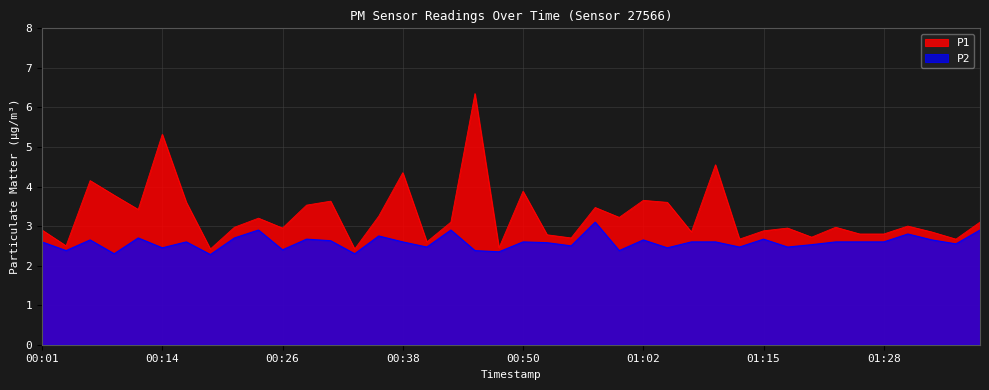

What is the difference between the maximum and minimum values in the P2 series?

0.8